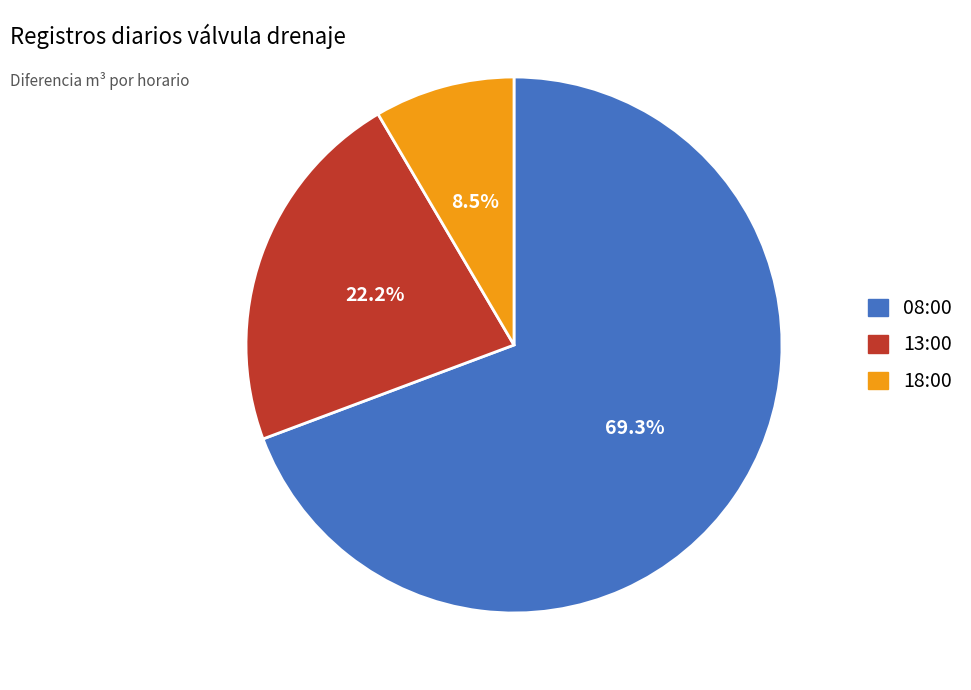

What is the ratio of the value at 08:00 to the value at 18:00?

8.2